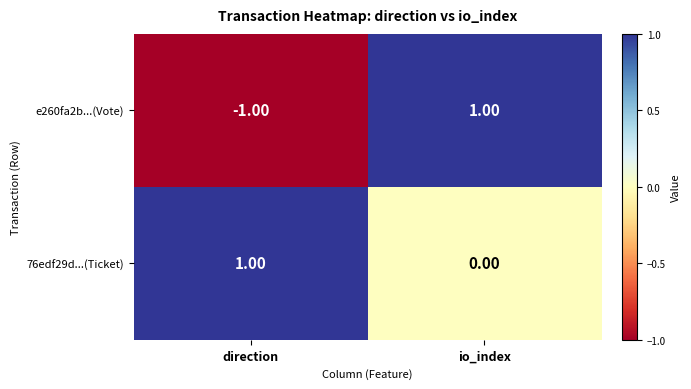

Rank the categories by 76edf29d...(Ticket) value from highest to lowest.

direction, io_index